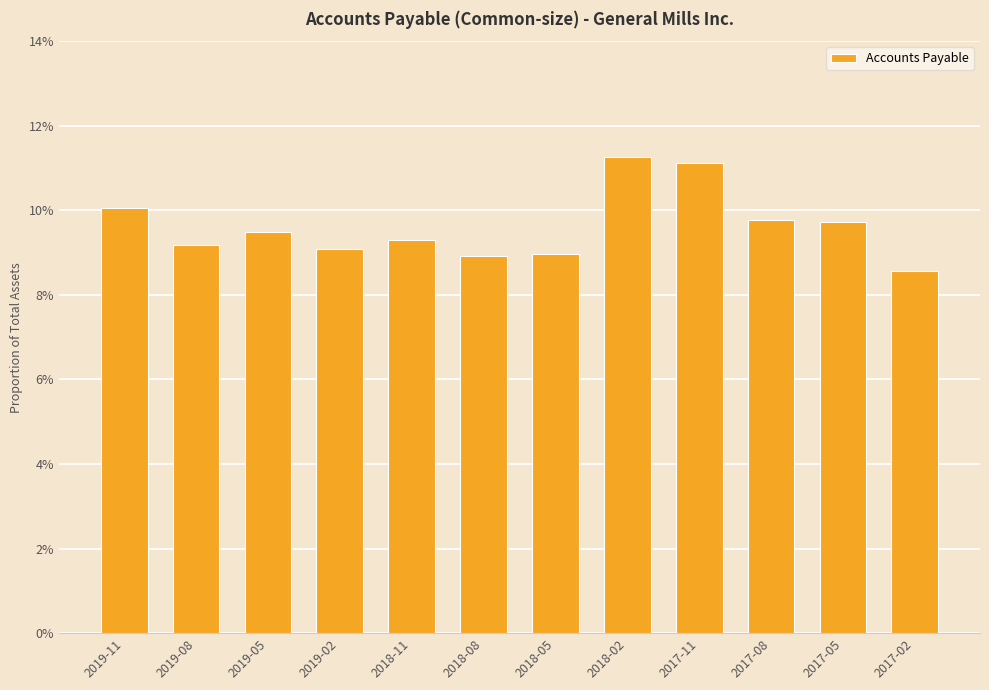

Which category has the highest value across all series?

2018-02